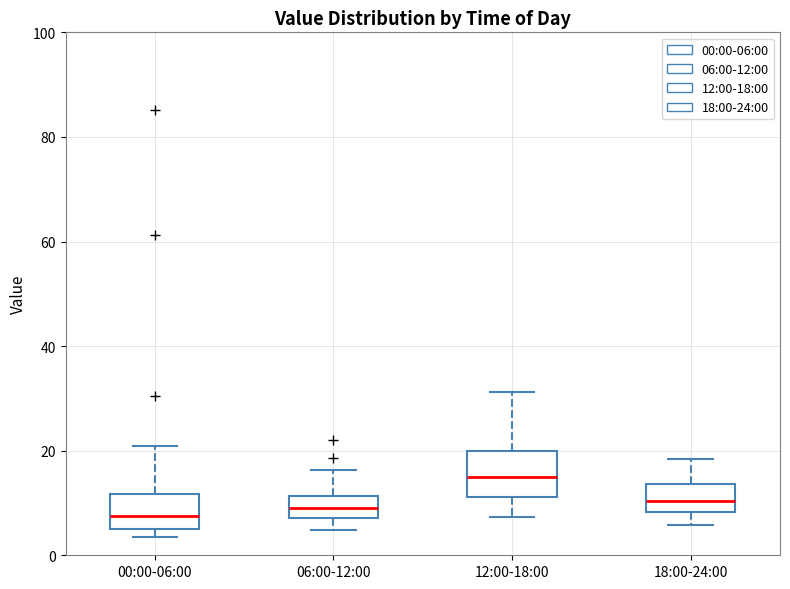

Reading left to right, transcribe this box plot: for each box, give where its median line is, the range the box spans, and where its two whiskers end, as read against the y-axis. The values are not printed on the chart, so give them approximately, as read against the axis.

00:00-06:00: median 8, box 6 to 12, whiskers 4 to 20
06:00-12:00: median 8 (inside the box), box 8 to 12, whiskers 4 to 16
12:00-18:00: median 16, box 12 to 20, whiskers 8 to 32
18:00-24:00: median 10, box 8 to 14, whiskers 6 to 18